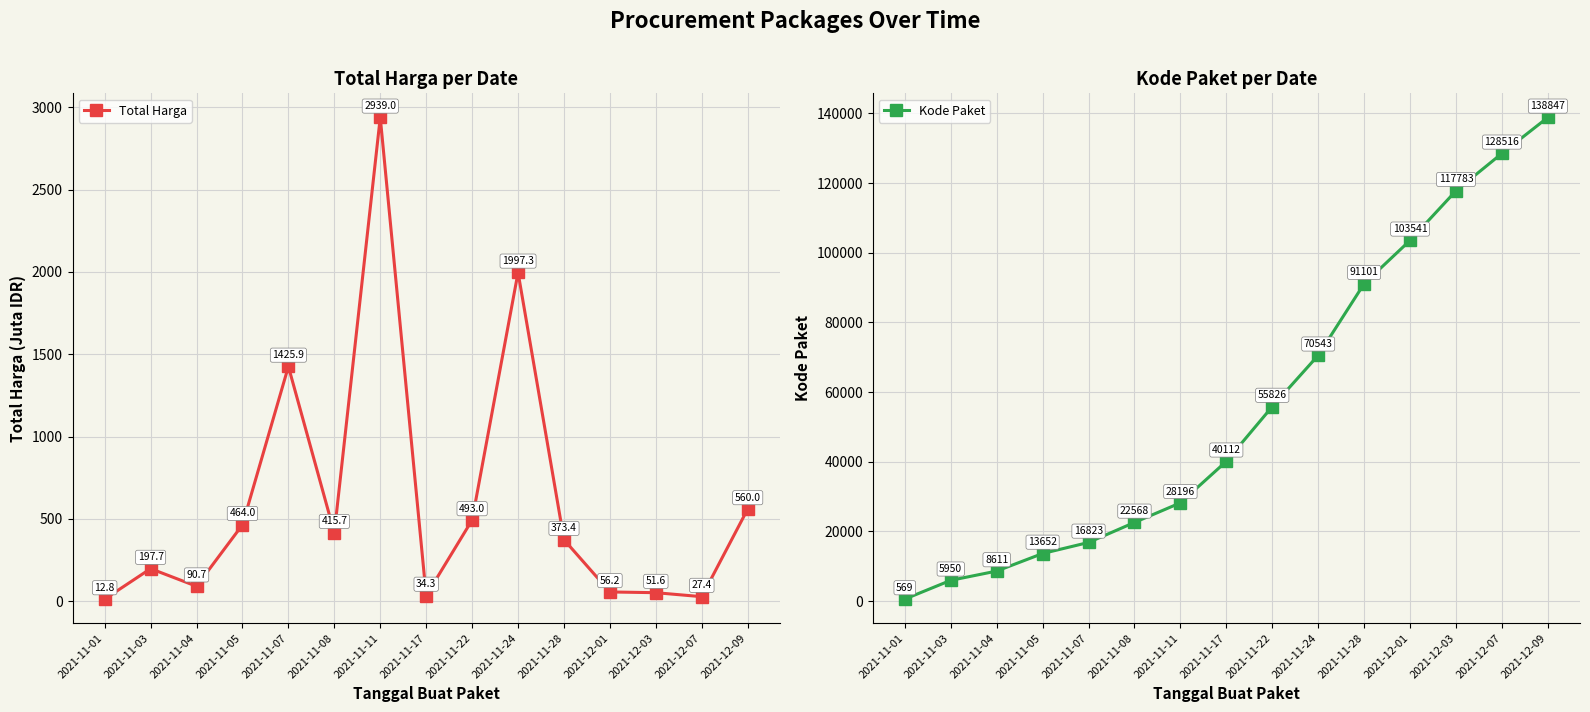

The value of Total Harga at 2021-11-17 is 34.3. True or false?

True